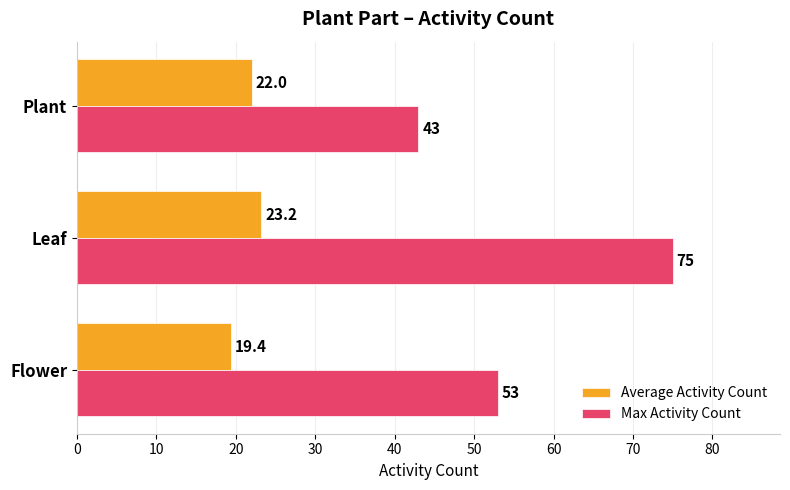

List the series in order of their overall mean, highest first.

Max Activity Count, Average Activity Count